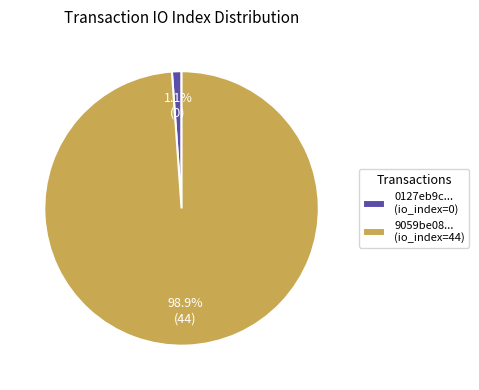

Does any single category account for the majority?

Yes